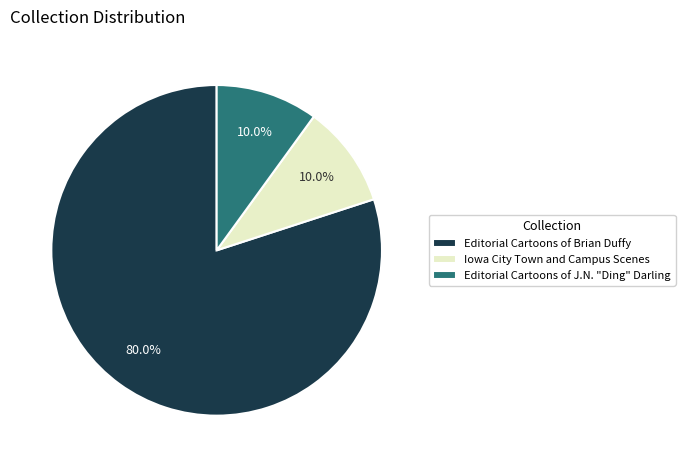

What is the total percentage of Iowa City Town and Campus Scenes and Editorial Cartoons of Brian Duffy?

90.0%